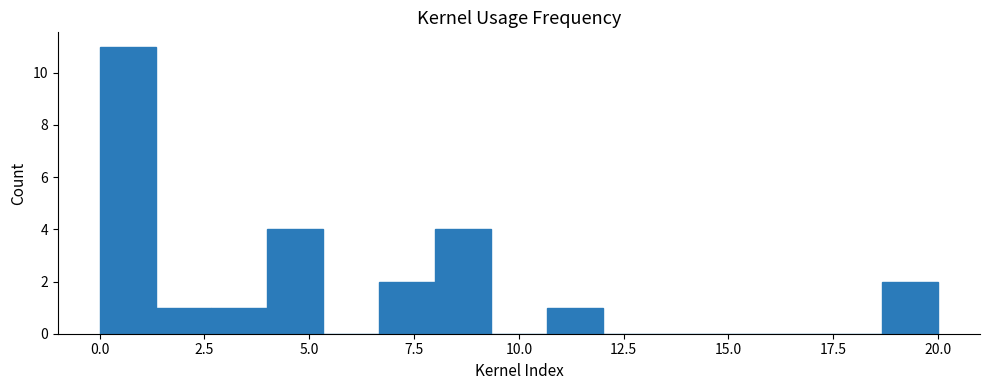

Read against the x-axis, roughly where is the centre of the tallest bar?

0.5